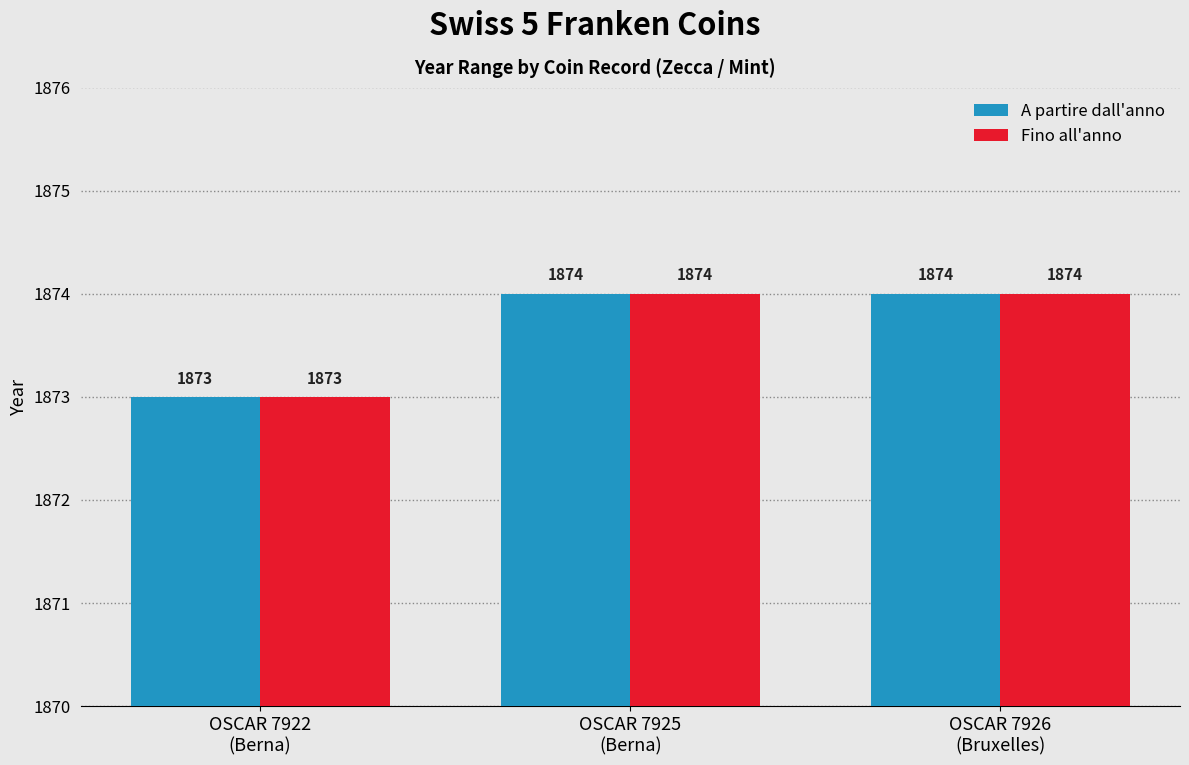

What is the maximum value for Fino all'anno?

1874